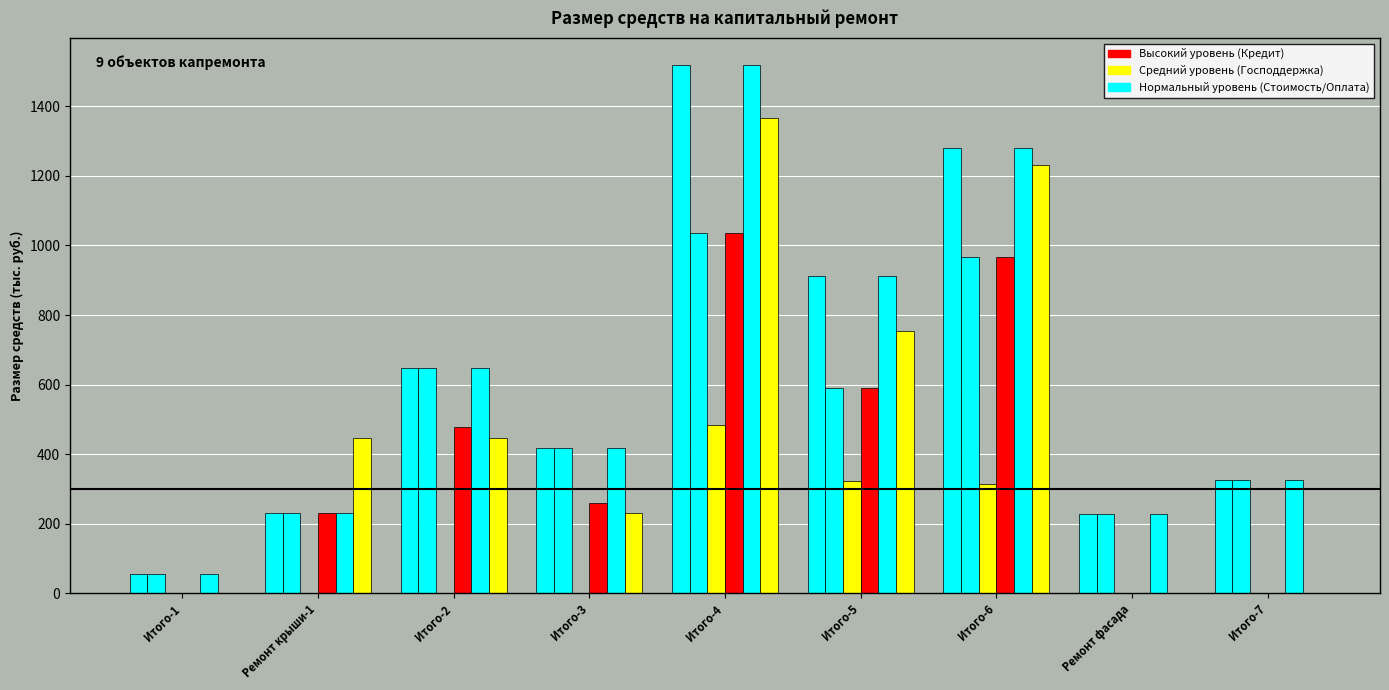

How many categories are shown in the chart?

9